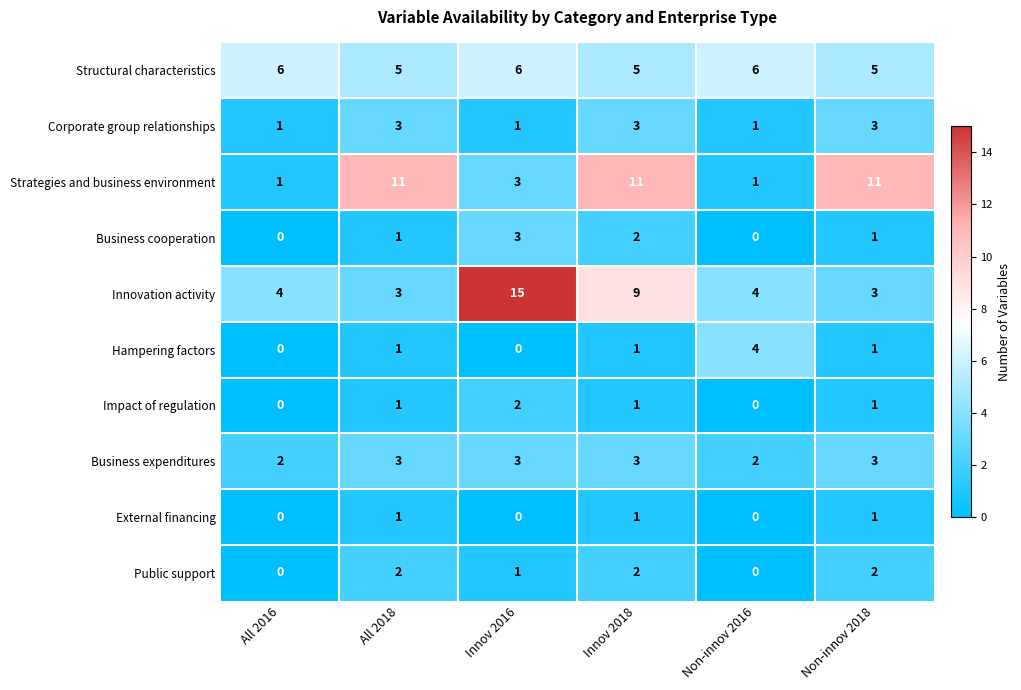

The Structural characteristics series shows 5 at Innov 2018. True or false?

True